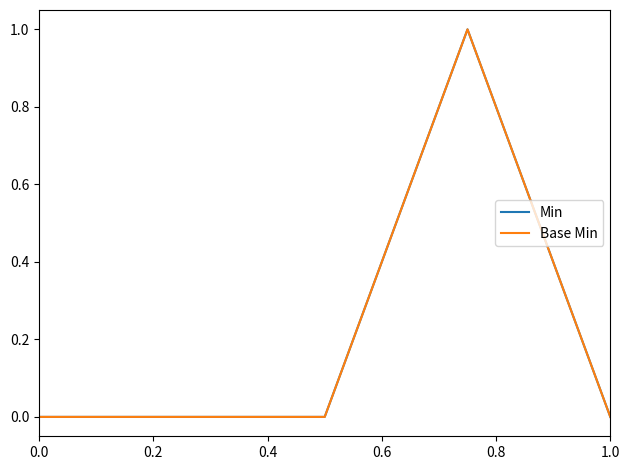

What is the difference between the maximum and second lowest values in the Min series?

1